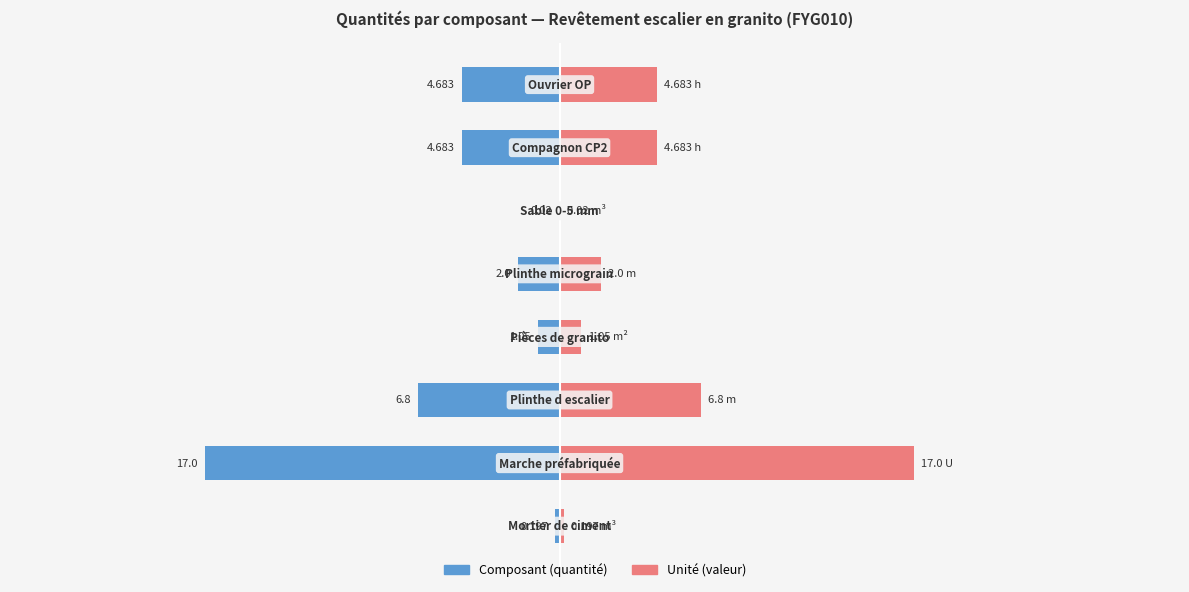

Reading left to right, what are all the values shown in this chart?

Valeur (gauche): 0=-0.2	1=-17.0	2=-6.8	3=-1.1	4=-2.0	5=-0.0	6=-4.7	7=-4.7
Valeur (droite): 0=0.2	1=17.0	2=6.8	3=1.1	4=2.0	5=0.0	6=4.7	7=4.7